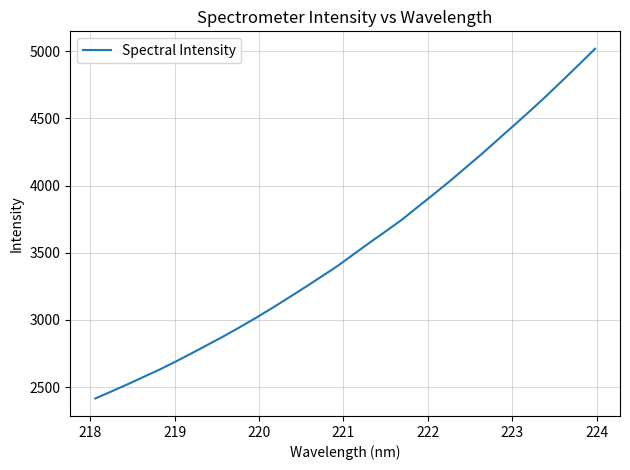

What is the smallest value displayed?

2415.0